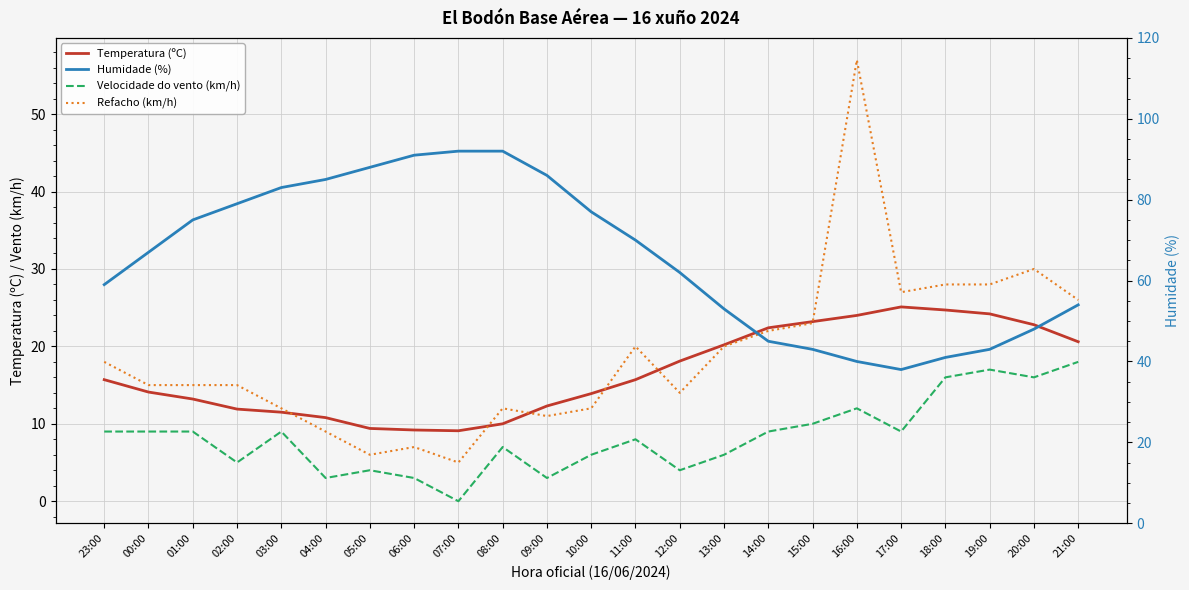

Rank the categories by Temperatura (ºC) value from highest to lowest.

17:00, 18:00, 19:00, 16:00, 15:00, 20:00, 14:00, 21:00, 13:00, 12:00, 23:00, 11:00, 00:00, 10:00, 01:00, 09:00, 02:00, 03:00, 04:00, 08:00, 05:00, 06:00, 07:00